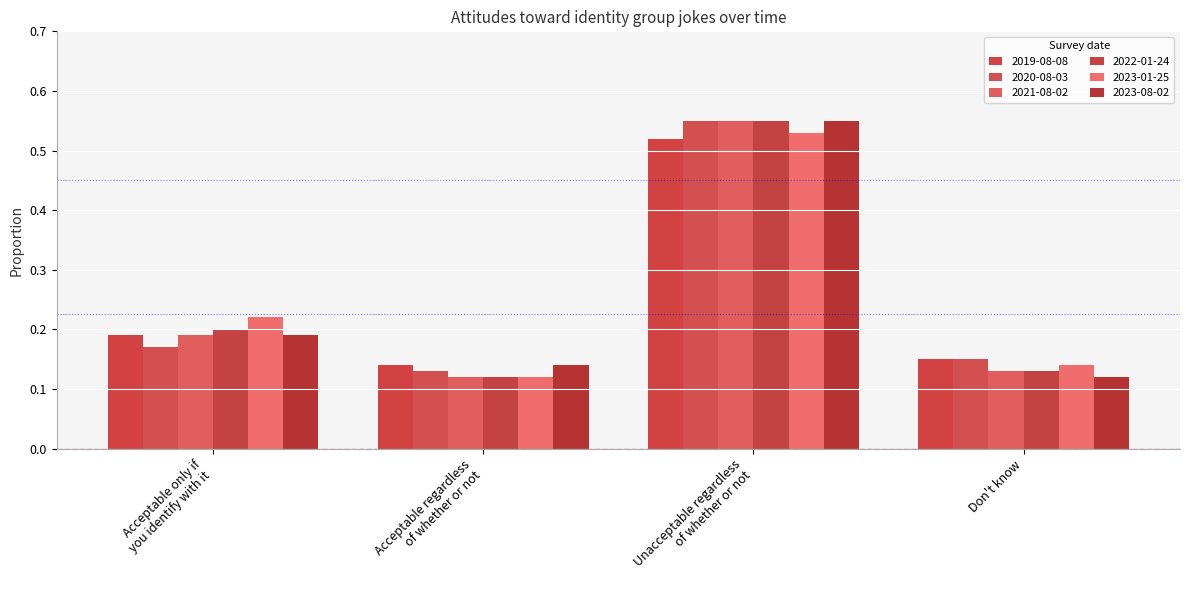

What are all the series names shown in the legend?

2019-08-08, 2020-08-03, 2021-08-02, 2022-01-24, 2023-01-25, 2023-08-02